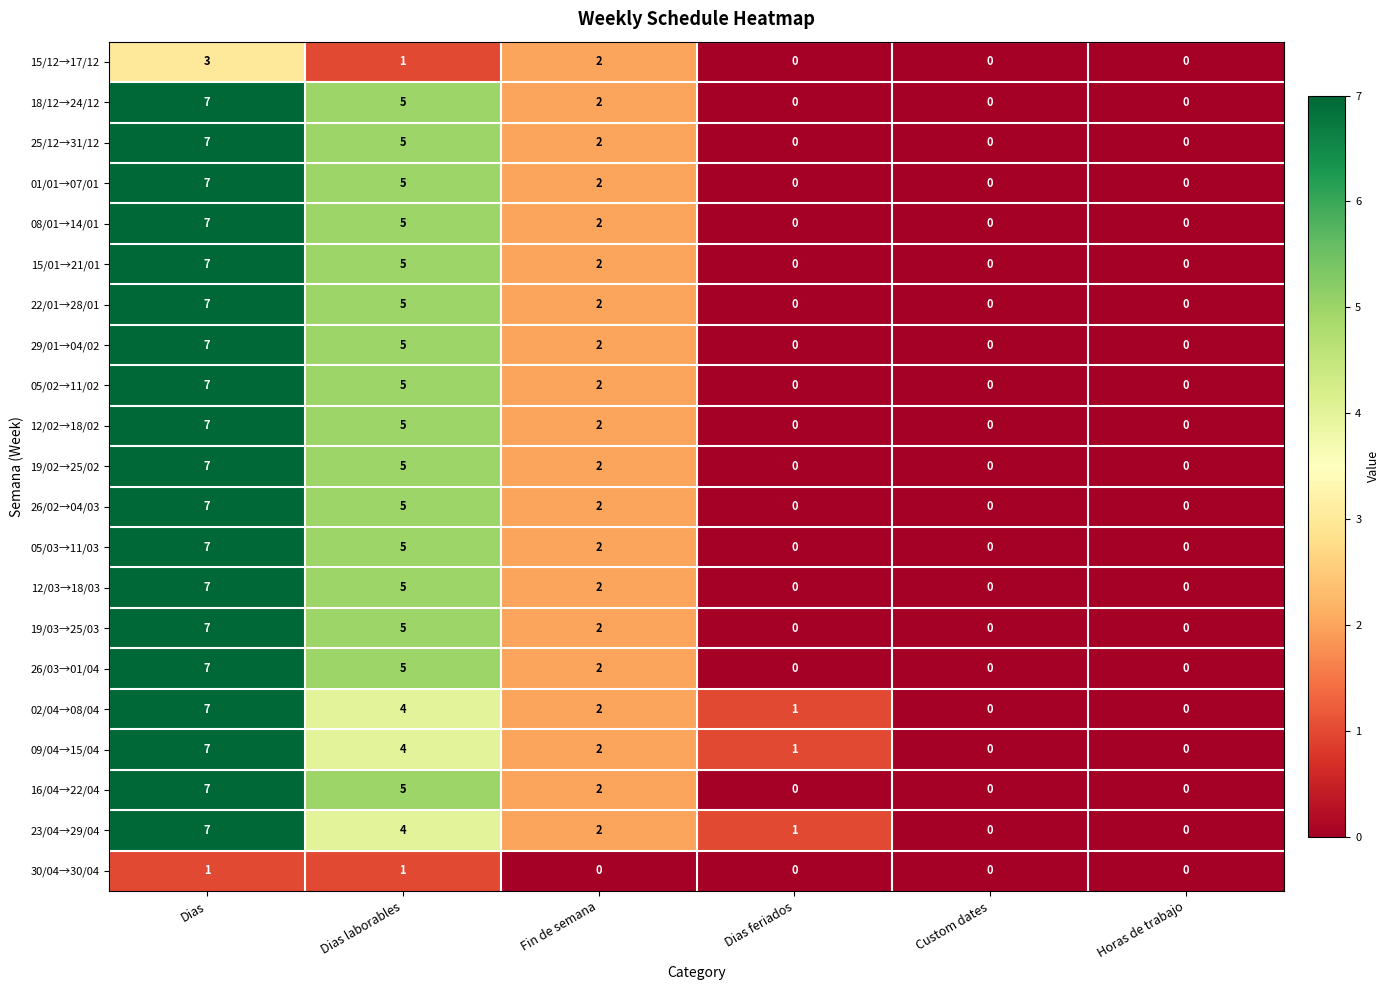

What is the total value across all series at Dias laborables?

94